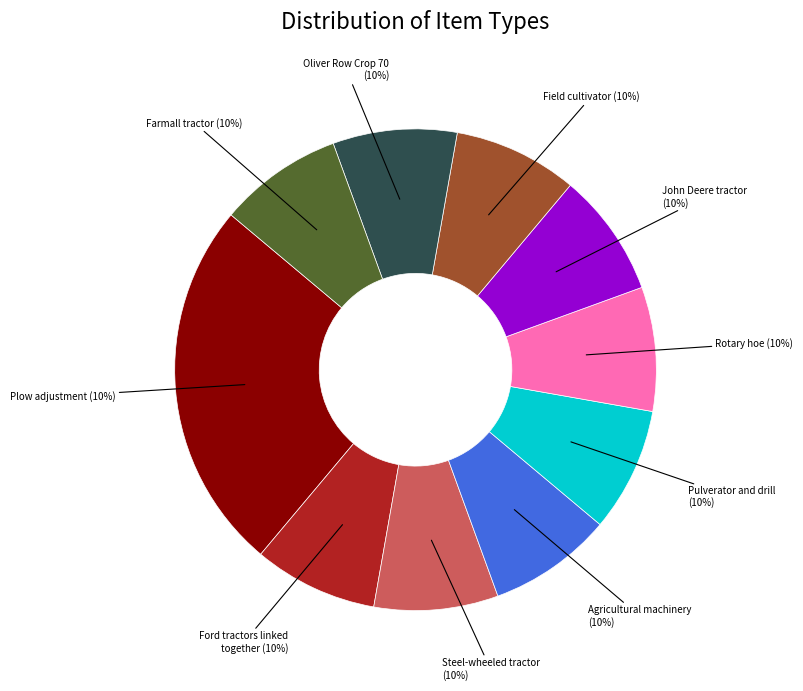

Combined, do Tractor with attached field cultivator and Oliver Row Crop 70 tractor, 1955 account for over 50%?

No